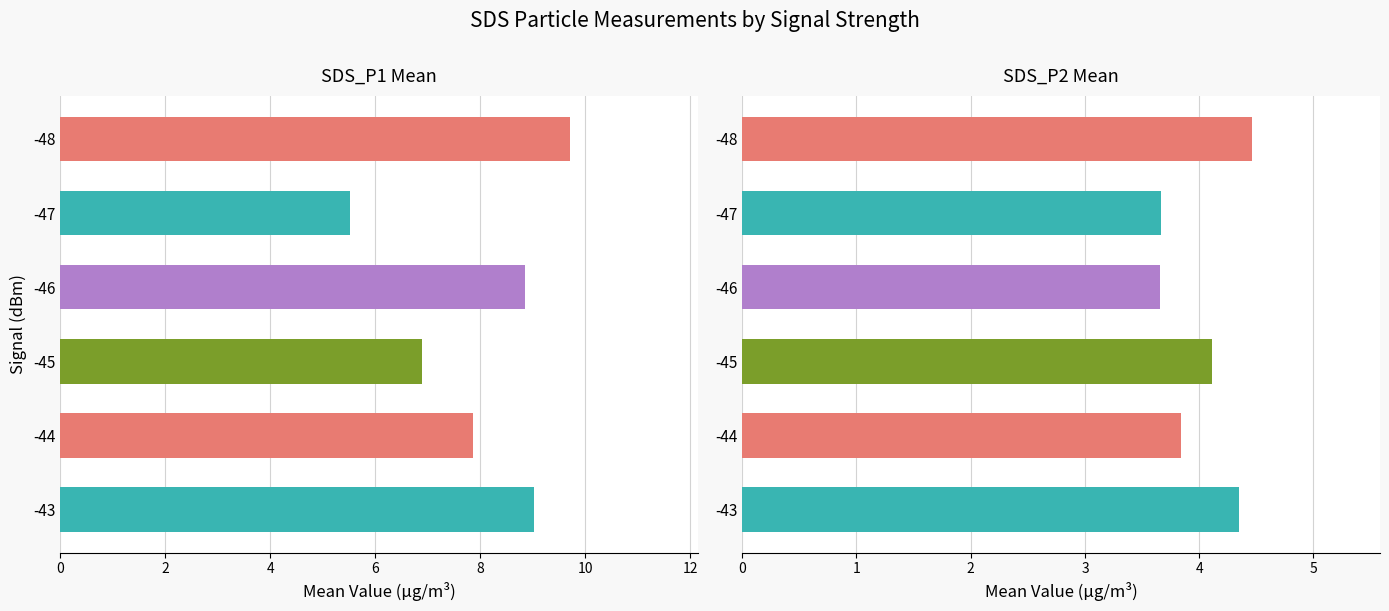

What is the total value across all series at -46?

12.5